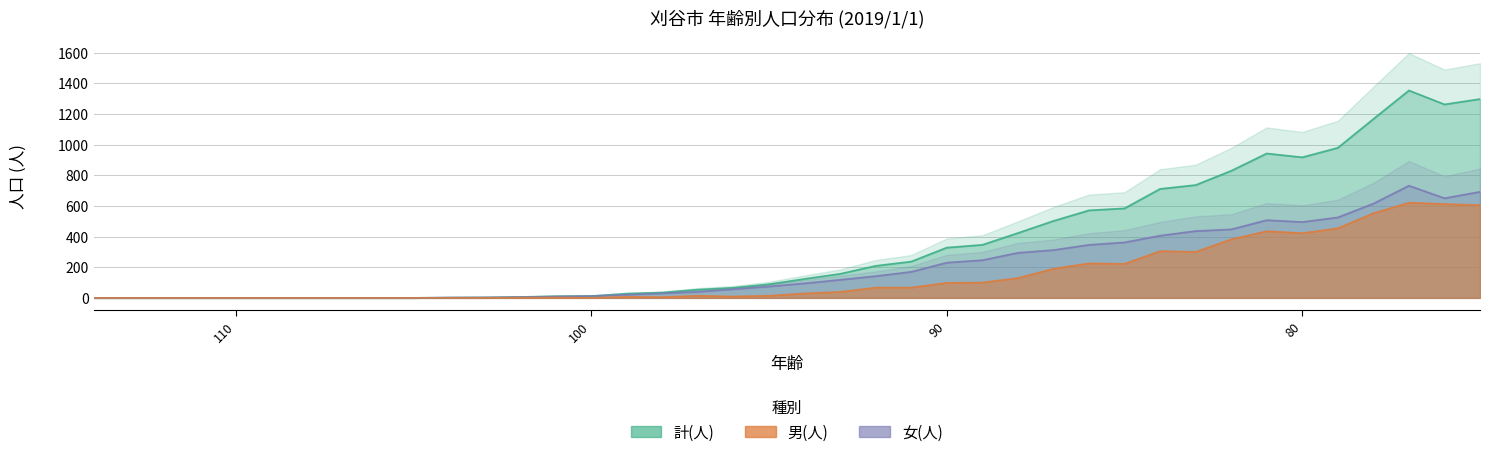

At 85, list the series in order from largest to smallest.

計(人), 女(人), 男(人)